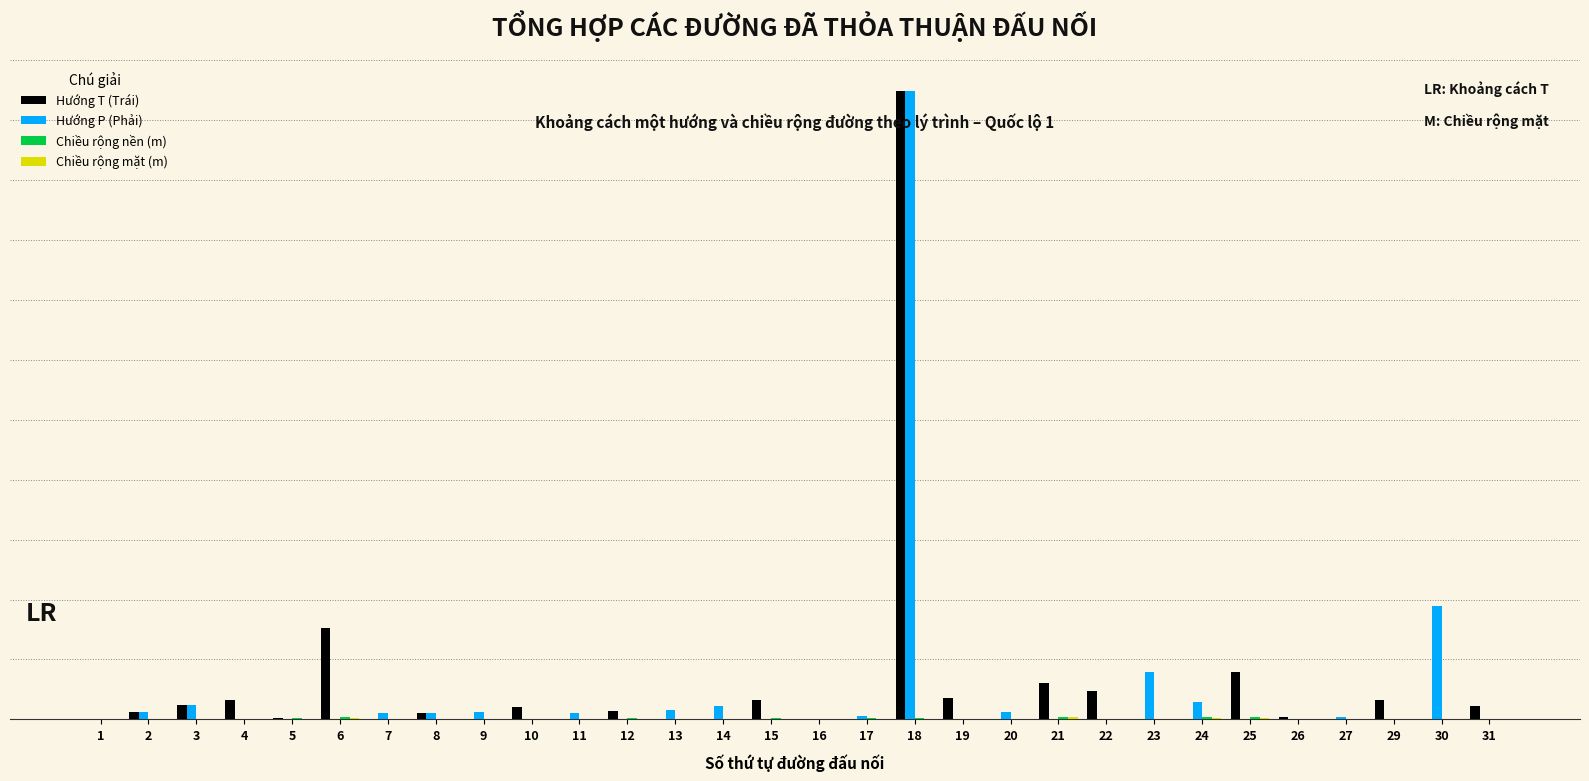

How many values in the Chiều rộng mặt (m) series exceed 0?

27